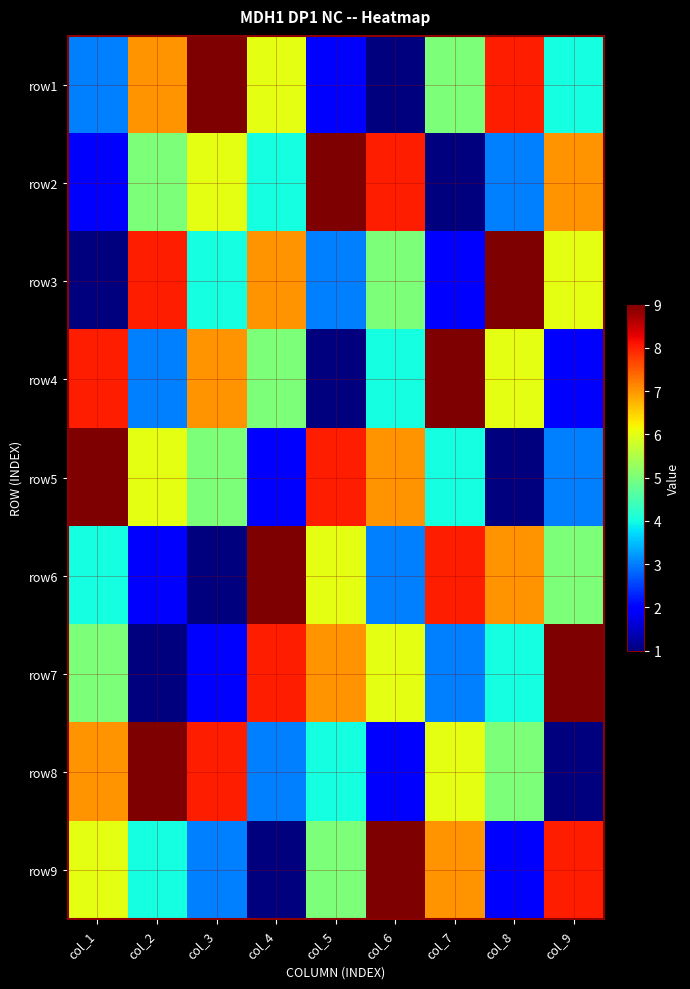

Reading left to right, list all the values displayed in this chart.

row1: col_1=3	col_2=7	col_3=9	col_4=6	col_5=2	col_6=1	col_7=5	col_8=8	col_9=4
row2: col_1=2	col_2=5	col_3=6	col_4=4	col_5=9	col_6=8	col_7=1	col_8=3	col_9=7
row3: col_1=1	col_2=8	col_3=4	col_4=7	col_5=3	col_6=5	col_7=2	col_8=9	col_9=6
row4: col_1=8	col_2=3	col_3=7	col_4=5	col_5=1	col_6=4	col_7=9	col_8=6	col_9=2
row5: col_1=9	col_2=6	col_3=5	col_4=2	col_5=8	col_6=7	col_7=4	col_8=1	col_9=3
row6: col_1=4	col_2=2	col_3=1	col_4=9	col_5=6	col_6=3	col_7=8	col_8=7	col_9=5
row7: col_1=5	col_2=1	col_3=2	col_4=8	col_5=7	col_6=6	col_7=3	col_8=4	col_9=9
row8: col_1=7	col_2=9	col_3=8	col_4=3	col_5=4	col_6=2	col_7=6	col_8=5	col_9=1
row9: col_1=6	col_2=4	col_3=3	col_4=1	col_5=5	col_6=9	col_7=7	col_8=2	col_9=8